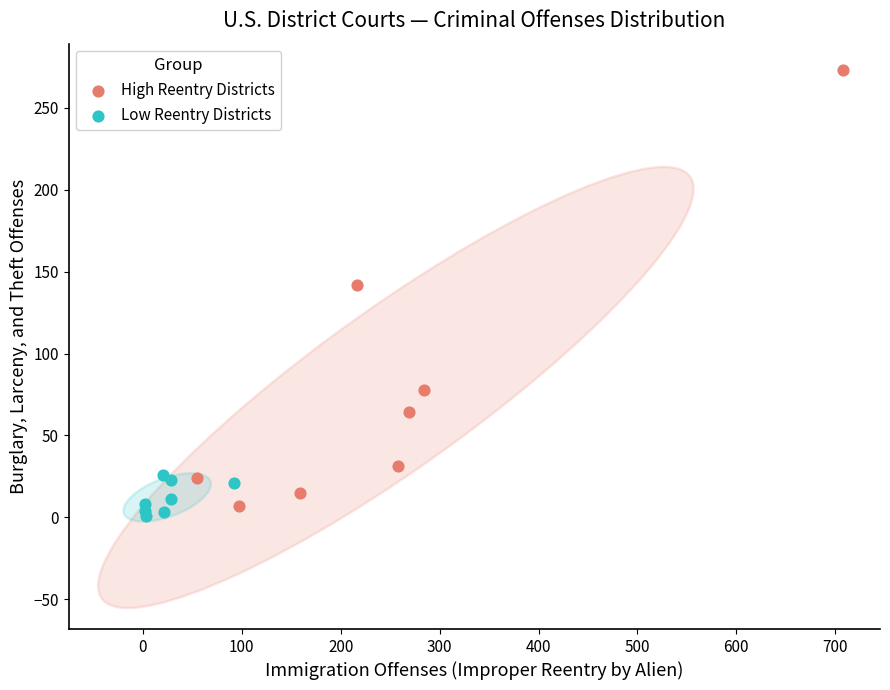

Which series has the widest spread of Y values?

High Reentry Districts